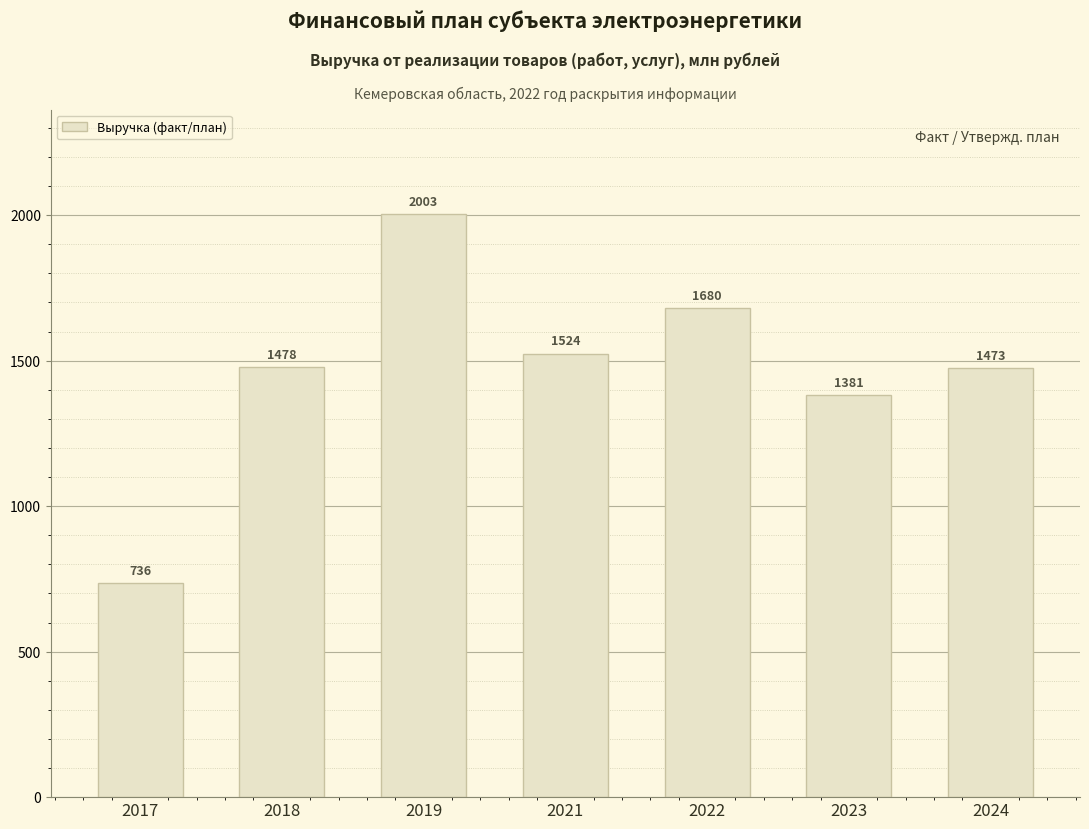

List the labels in order of value, smallest first.

2017, 2023, 2024, 2018, 2021, 2022, 2019